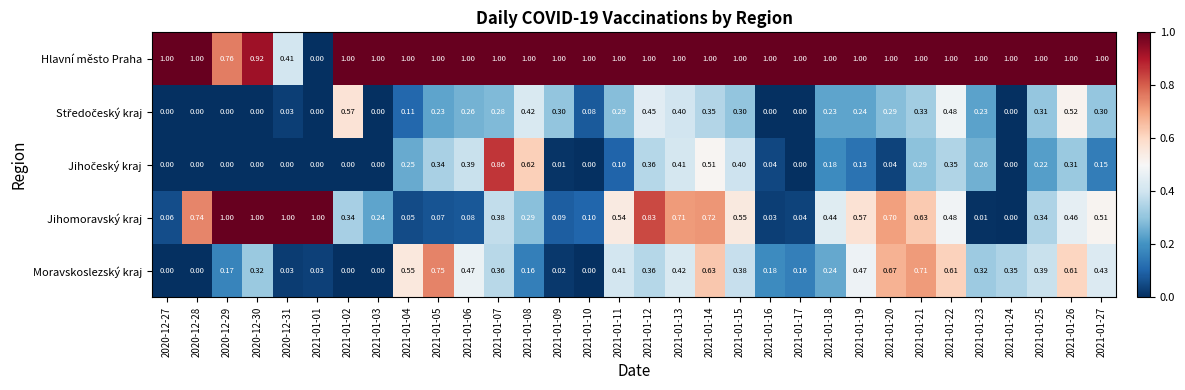

Is the value of Moravskoslezský kraj at 2020-12-30 greater than the value of Jihomoravský kraj at 2020-12-31?

No